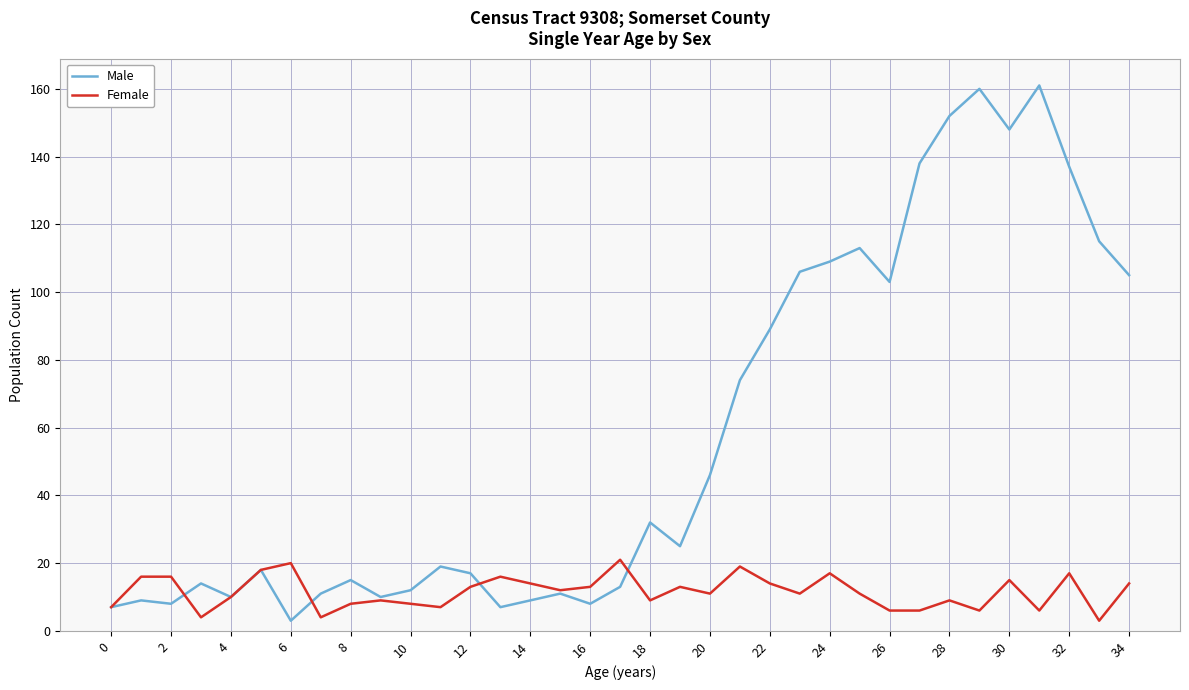

True or false: Female and Male cross at least once.

True